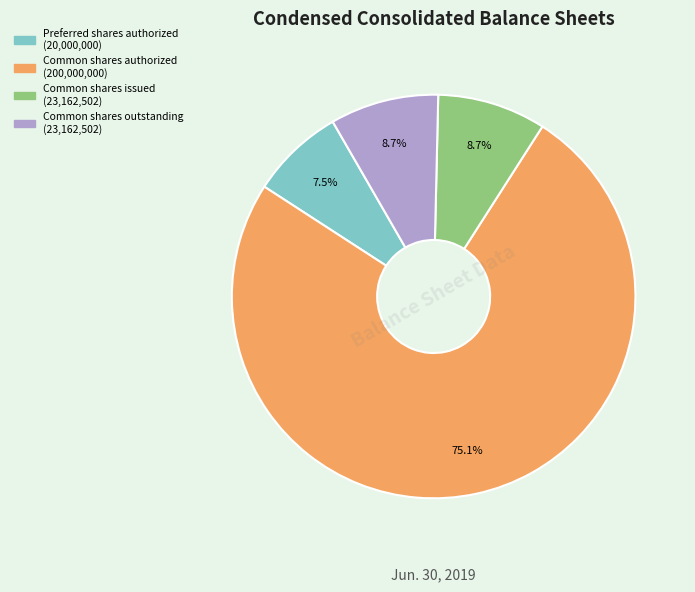

Approximately how many times larger is the value at Common shares authorized compared to Preferred shares authorized?

10.0